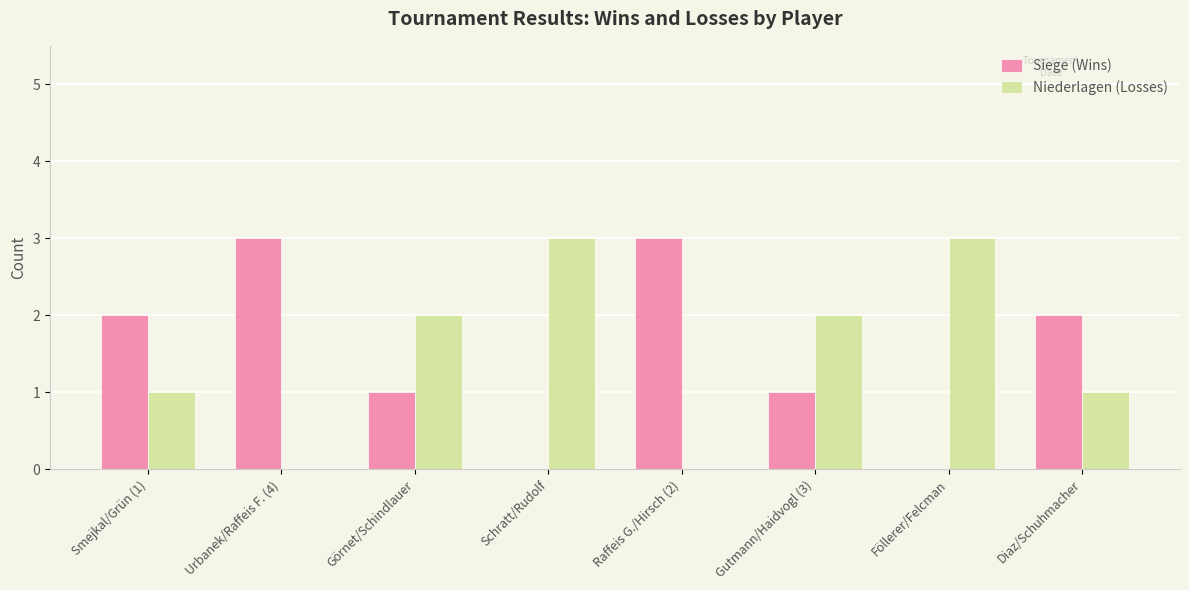

Reading left to right, transcribe all the data shown in this chart.

Siege (Wins): 2	3	1	0	3	1	0	2
Niederlagen (Losses): 1	0	2	3	0	2	3	1